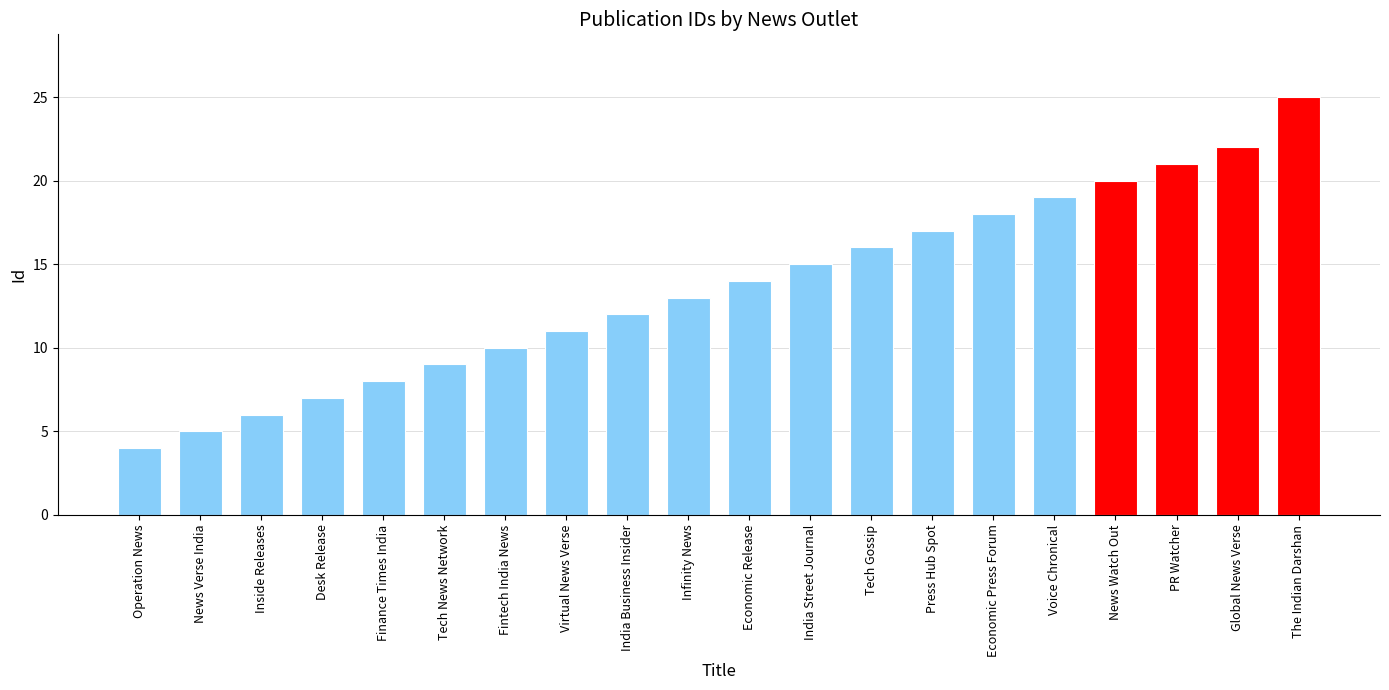

What is the greatest value displayed?

25